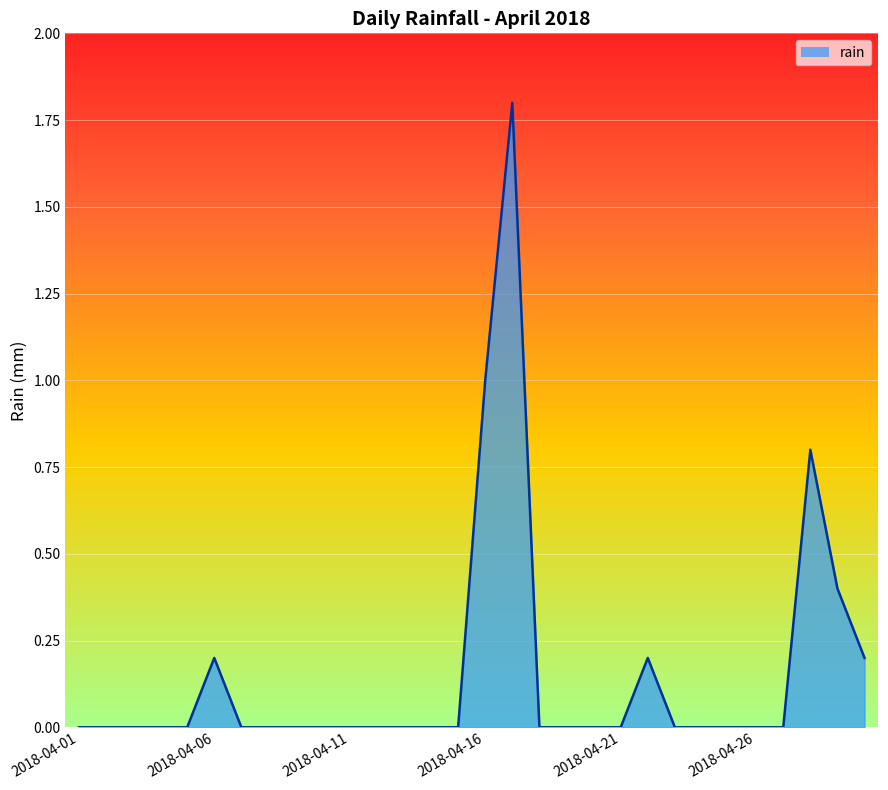

What is the difference between the maximum and minimum values?

1.8